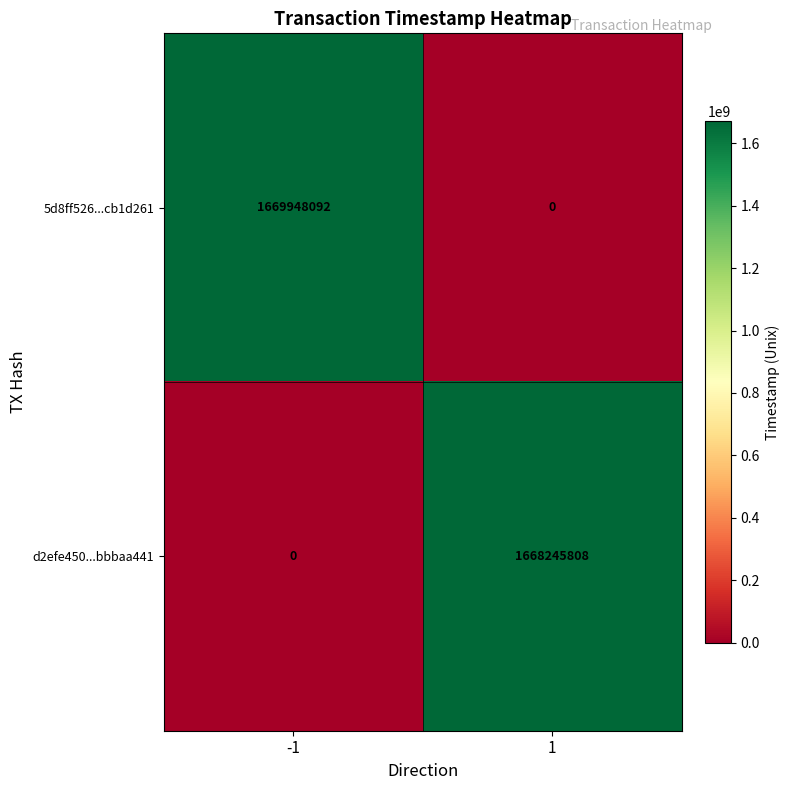

What is the total value across all series at 1?

1668245808